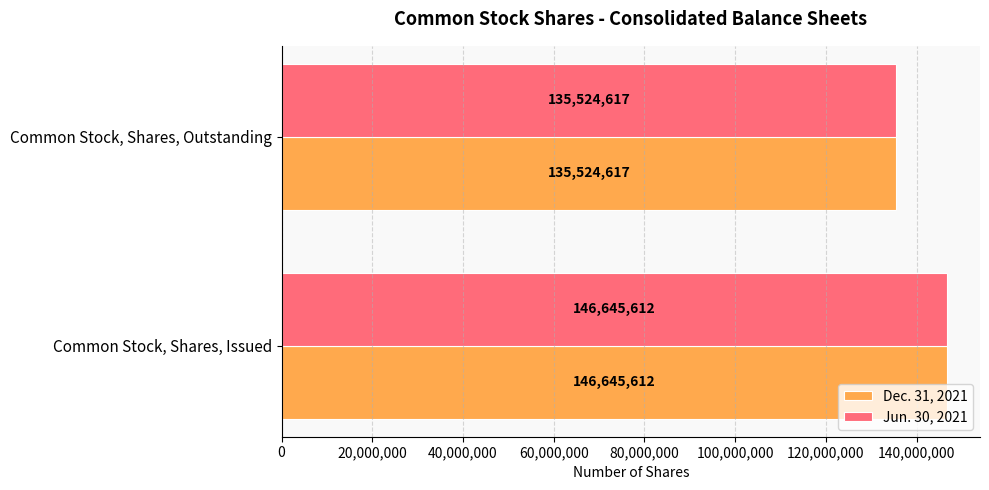

List the labels in order of Dec. 31, 2021 value, smallest first.

Common Stock, Shares, Outstanding, Common Stock, Shares, Issued